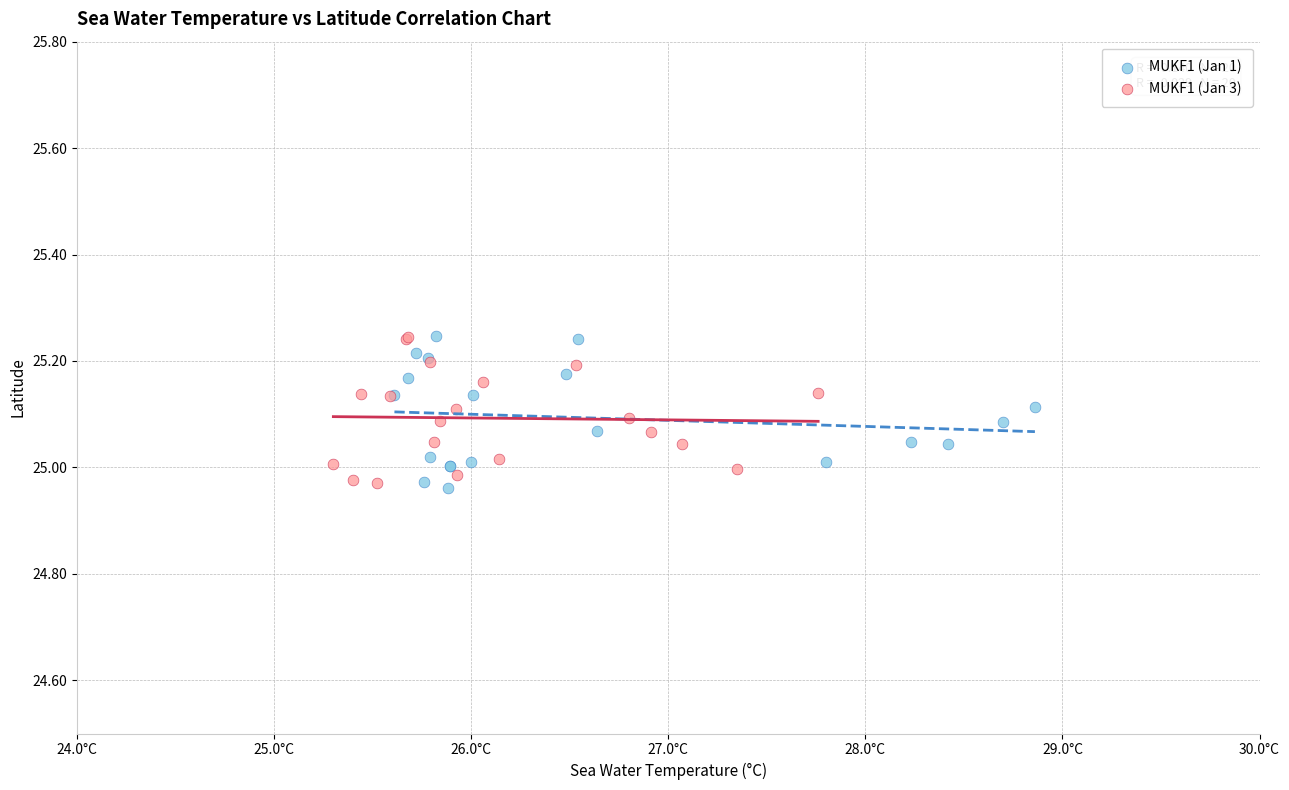

What are all the series names shown in the legend?

MUKF1 (Jan 1), MUKF1 (Jan 3)